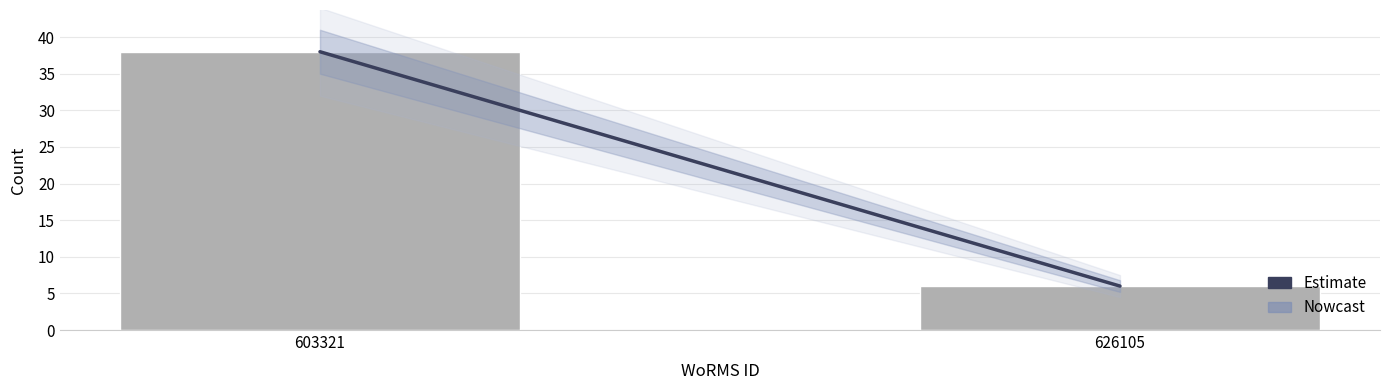

Reading left to right, extract all data points from this chart.

38	6